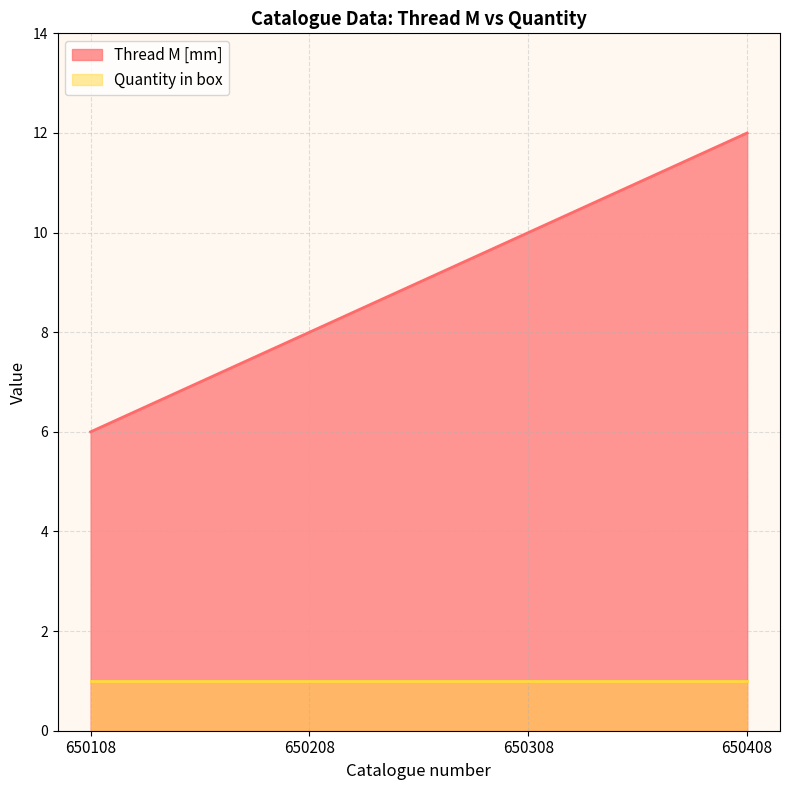

How many data points are above 10?

1